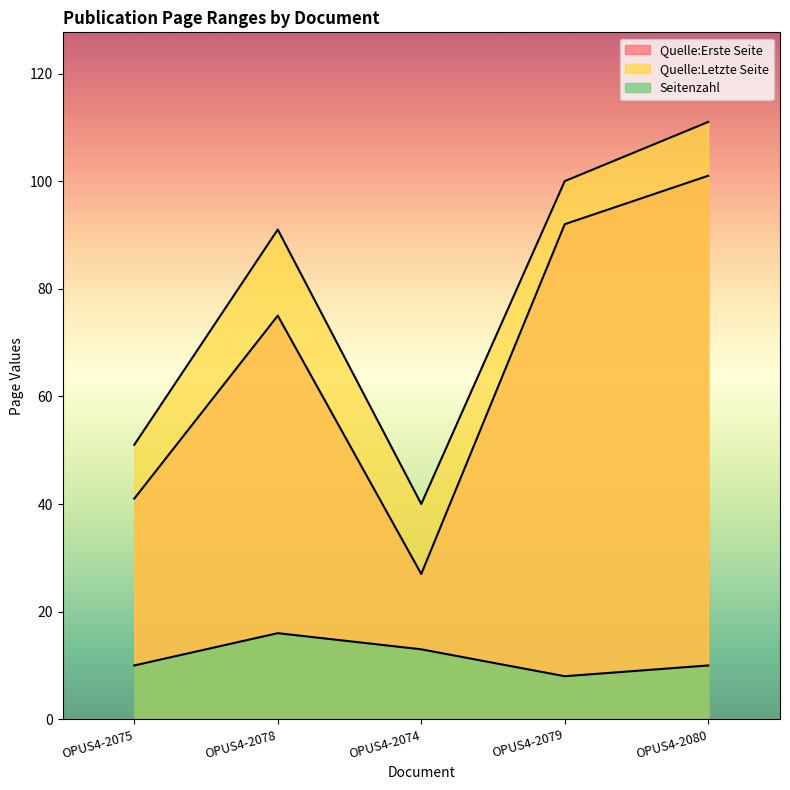

True or false: Seitenzahl has a value of 5 at OPUS4-2080.

False